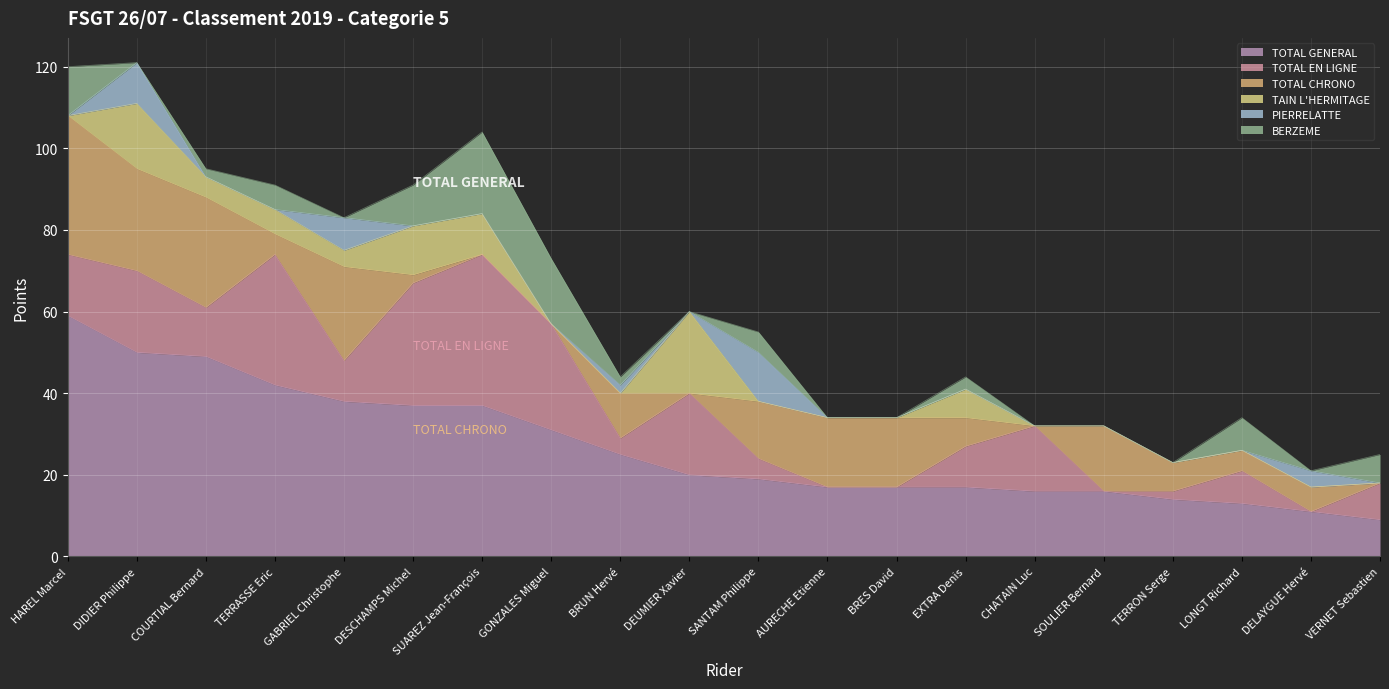

The value of BERZEME at BRES David is 0. True or false?

True